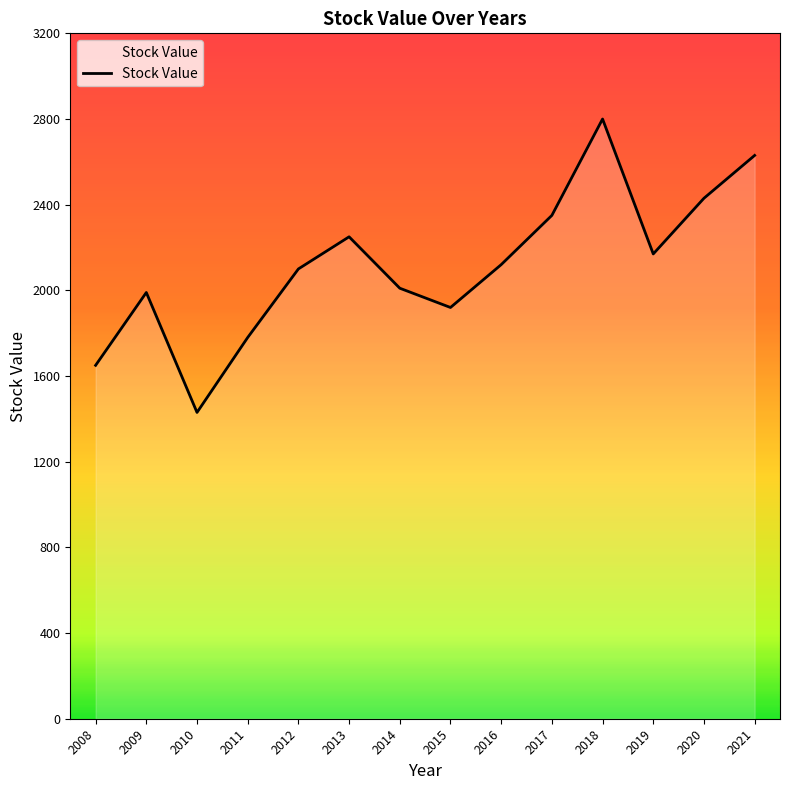

How many series are shown in this chart?

1